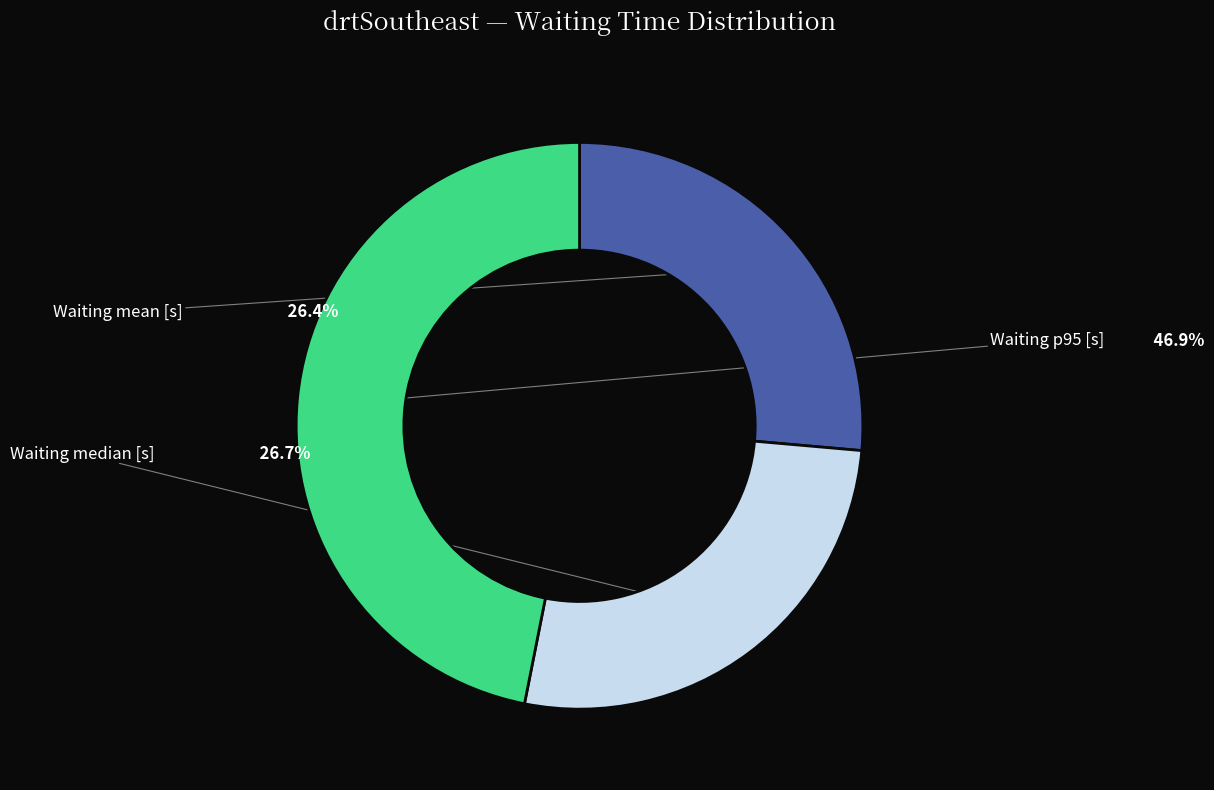

What is the change in value from Waiting mean [s] to Waiting median [s]?

+3